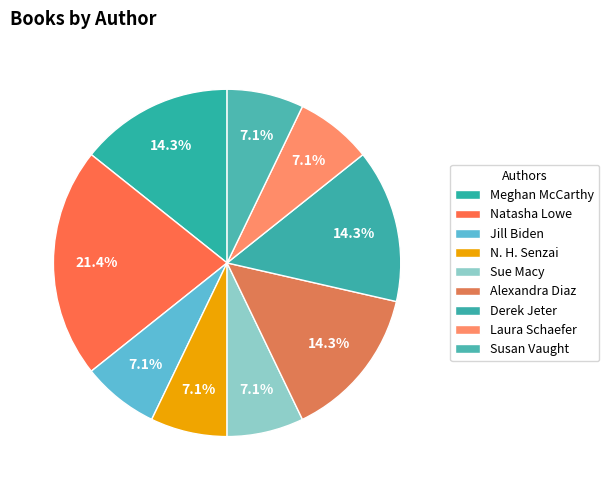

To the nearest percent, what percentage of the pie is Laura Schaefer?

7%